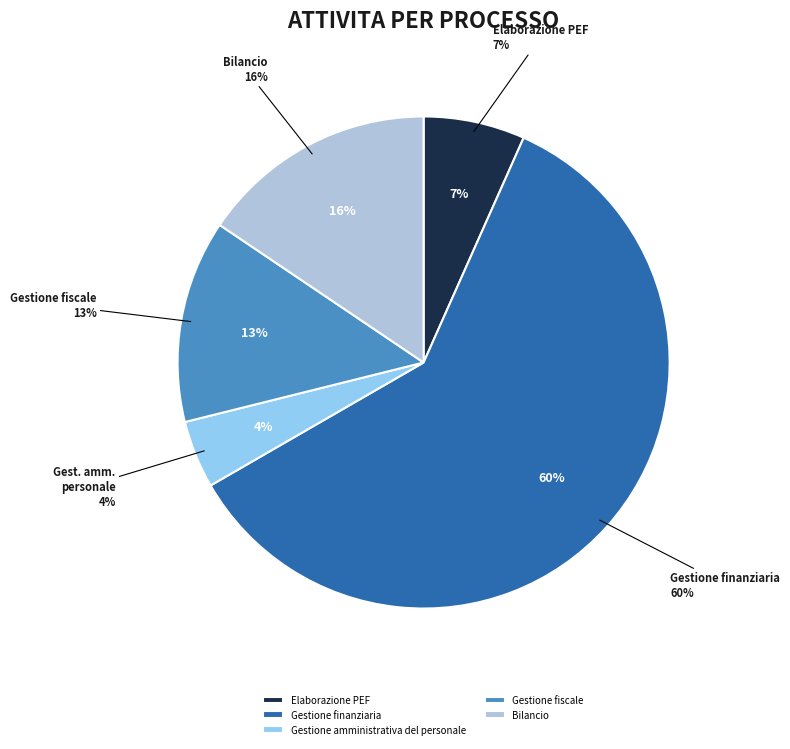

Which slice is the smallest?

Gestione amministrativa del personale